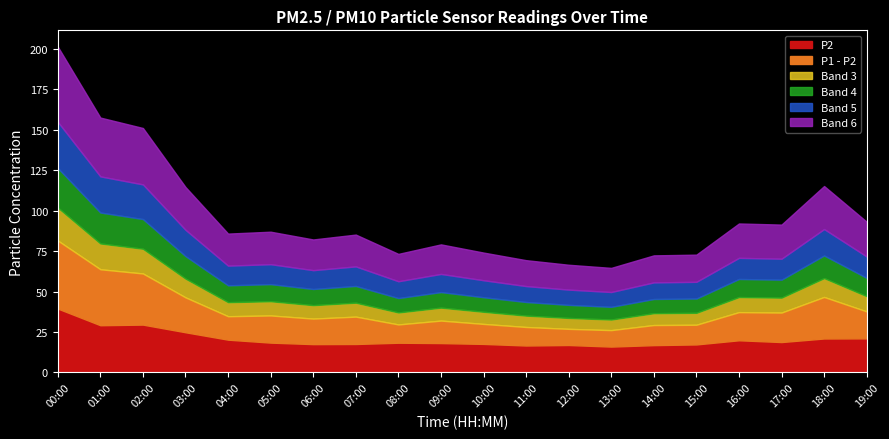

Is it true that P1 equals 29.5 at 15:00?

True